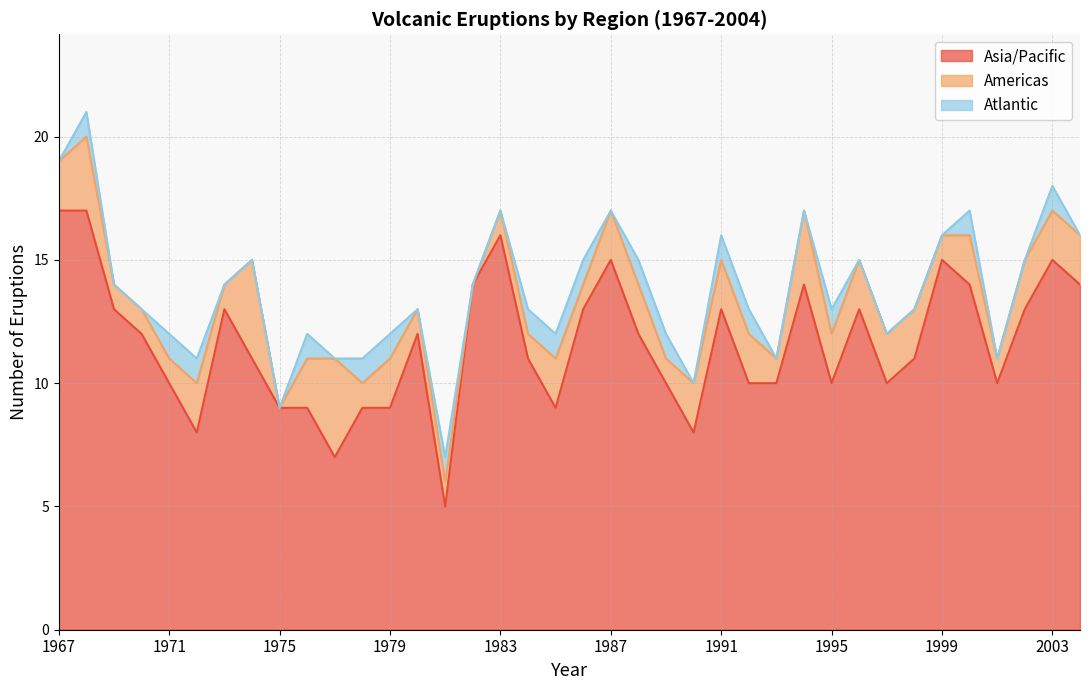

Reading left to right, what are all the values shown in this chart?

Asia/Pacific: 17	17	13	12	10	8	13	11	9	9	7	9	9	12	5	14	16	11	9	13	15	12	10	8	13	10	10	14	10	13	10	11	15	14	10	13	15	14
Americas: 2	3	1	1	1	2	1	4	0	2	4	1	2	1	1	0	1	1	2	1	2	2	1	2	2	2	1	3	2	2	2	2	1	2	1	2	2	2
Atlantic: 0	1	0	0	1	1	0	0	0	1	0	1	1	0	1	0	0	1	1	1	0	1	1	0	1	1	0	0	1	0	0	0	0	1	0	0	1	0